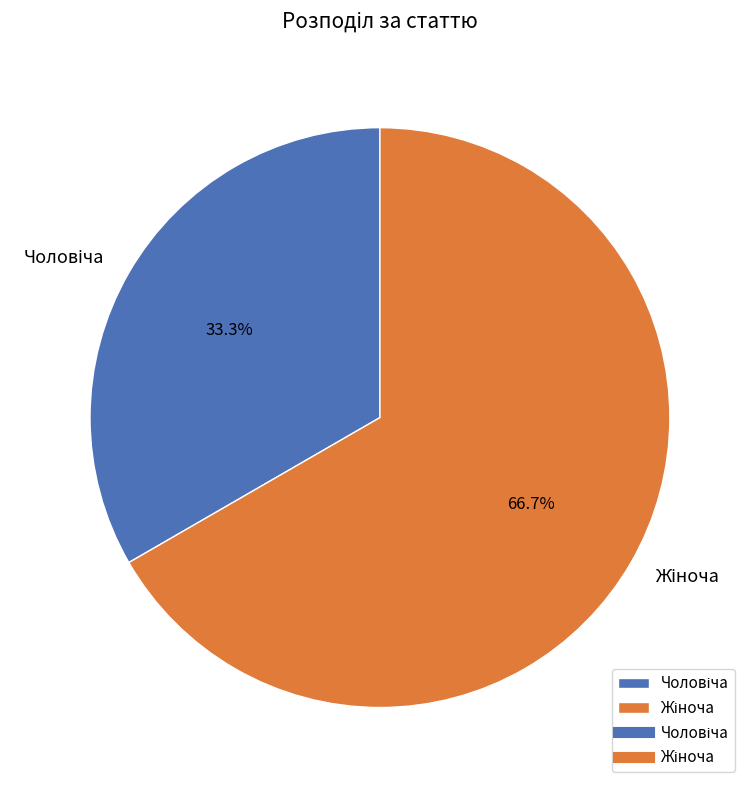

Does any single category account for the majority?

Yes